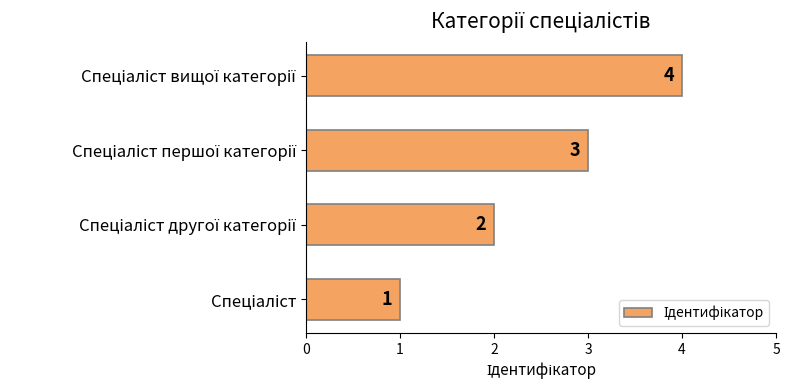

What is the greatest value displayed?

4